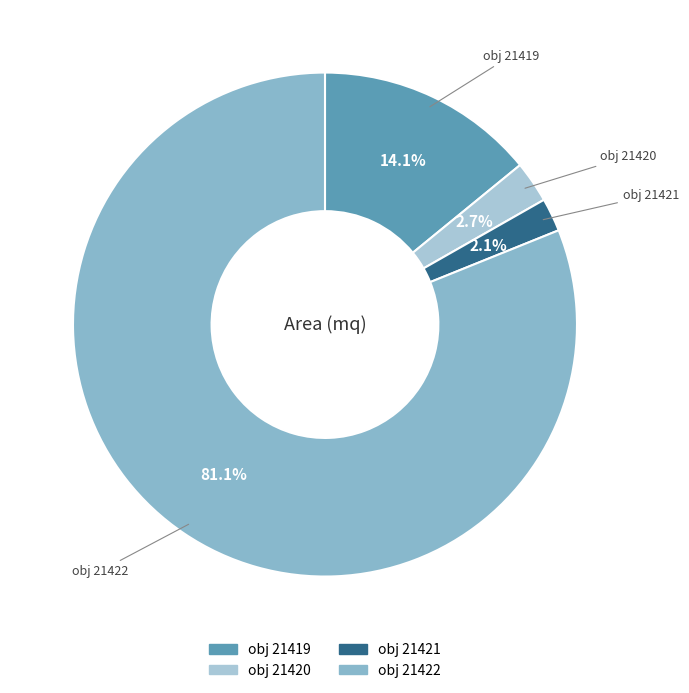

To the nearest percent, what is the difference between the largest and smallest slice percentages?

79%